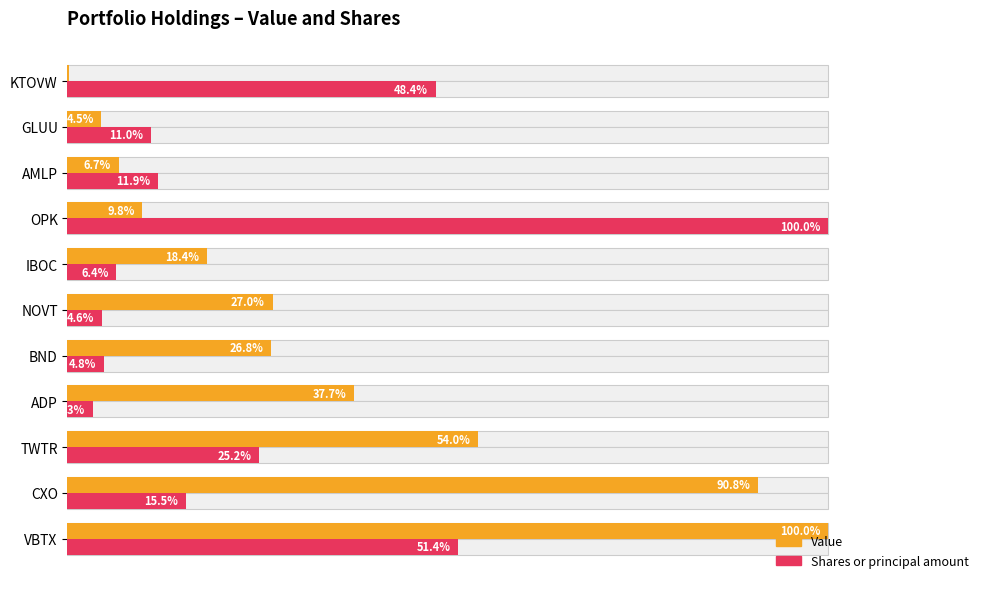

At VBTX, list the series in order from smallest to largest.

Shares or principal amount, Value